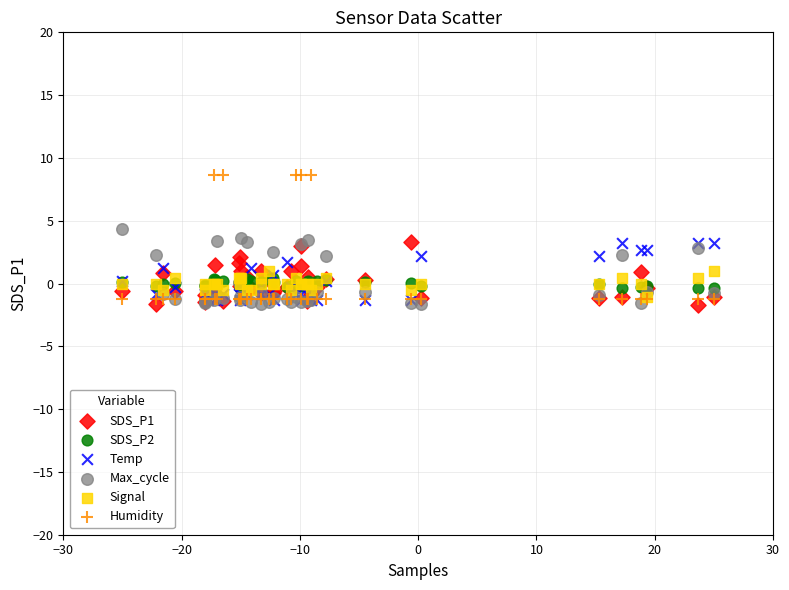

What are all the series names shown in the legend?

SDS_P1, SDS_P2, Temp, Max_cycle, Signal, Humidity